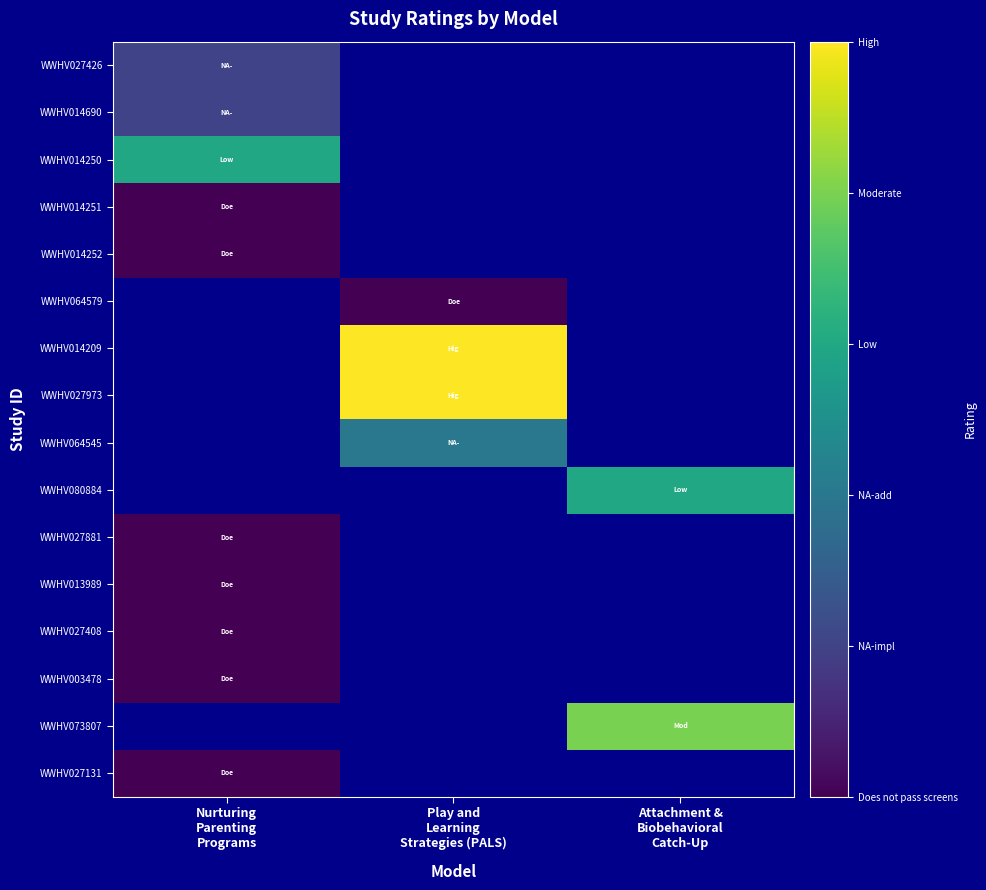

How many positive values does the WWHV027426 series have?

1